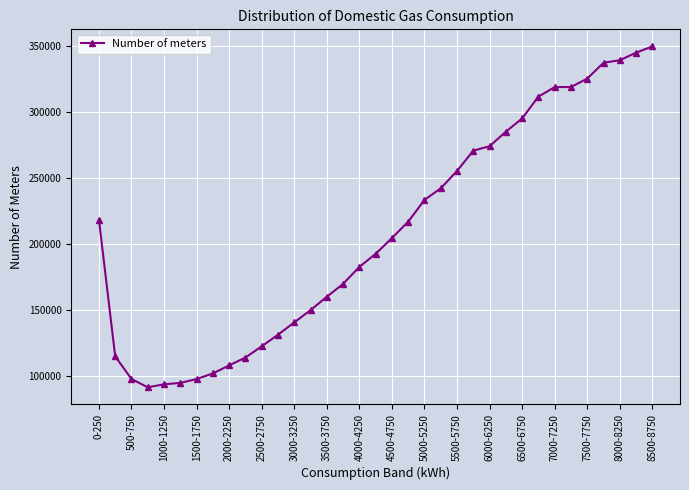

What is the greatest value displayed?

349829